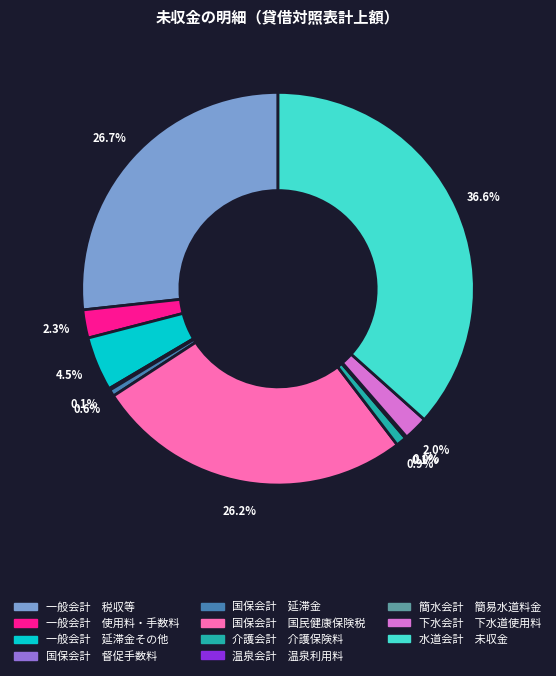

Is the sum of 一般会計 使用料・手数料 and 一般会計 税収等 greater than half?

No